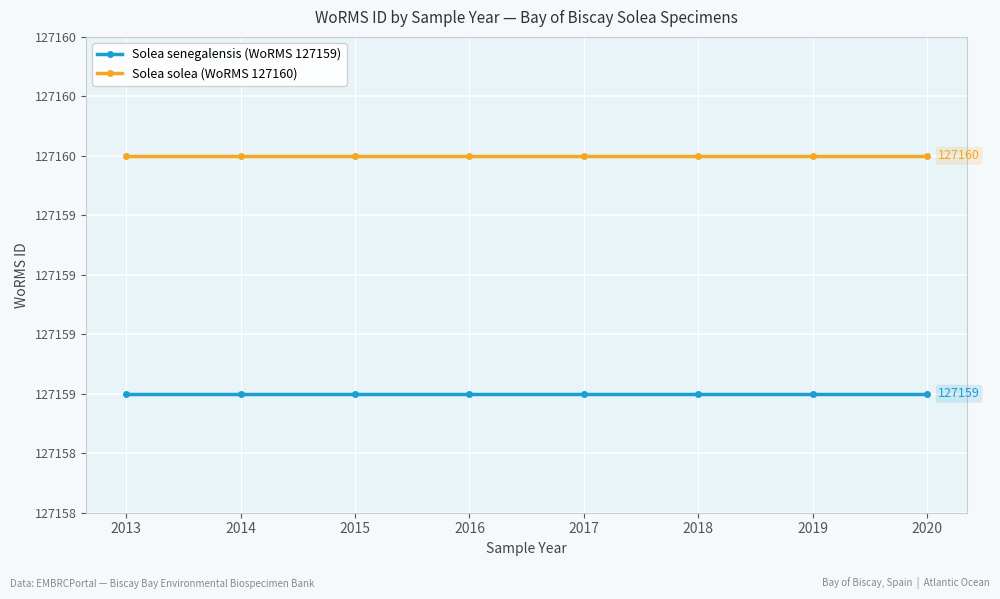

Rank the categories by Solea senegalensis (WoRMS 127159) value from highest to lowest.

2013, 2014, 2015, 2016, 2017, 2018, 2019, 2020